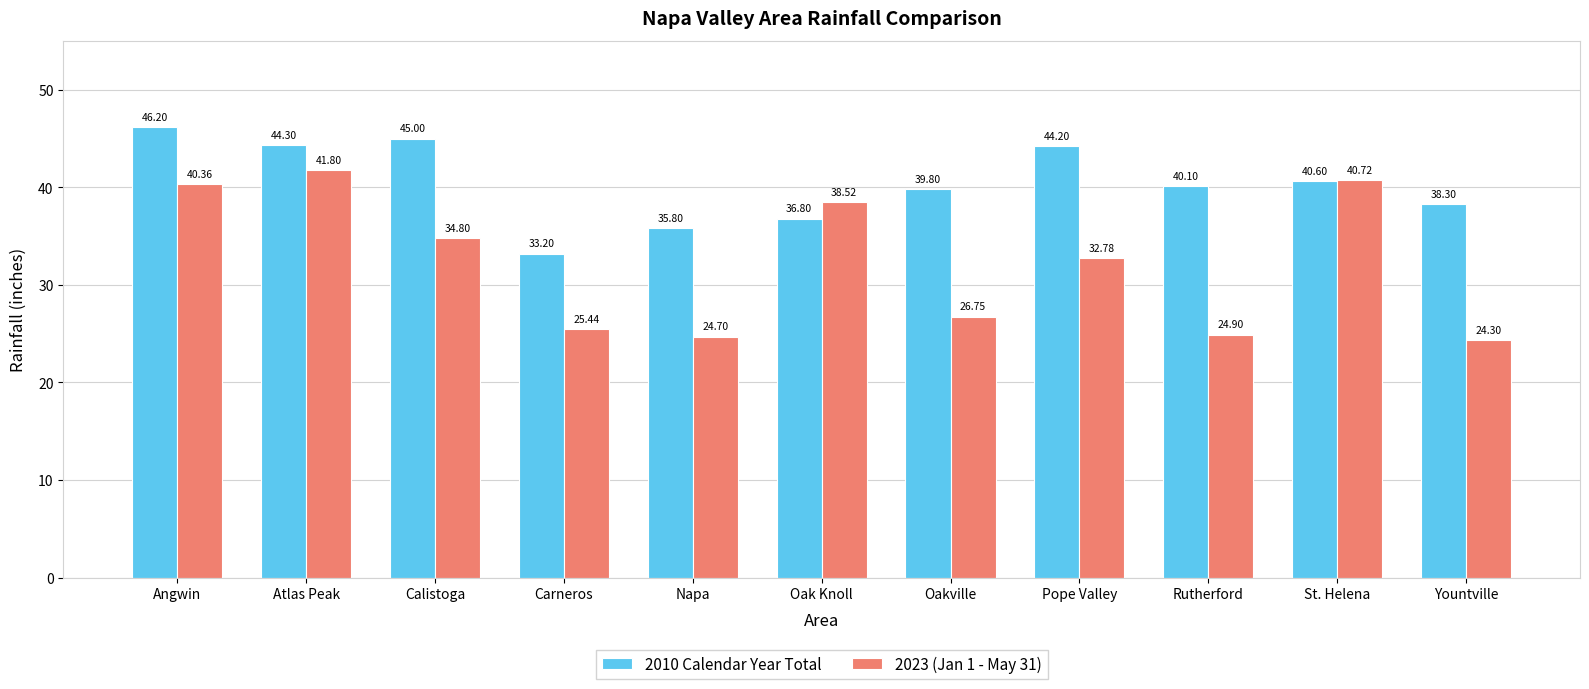

Which series has the widest spread of values?

2023 (Jan 1 - May 31)